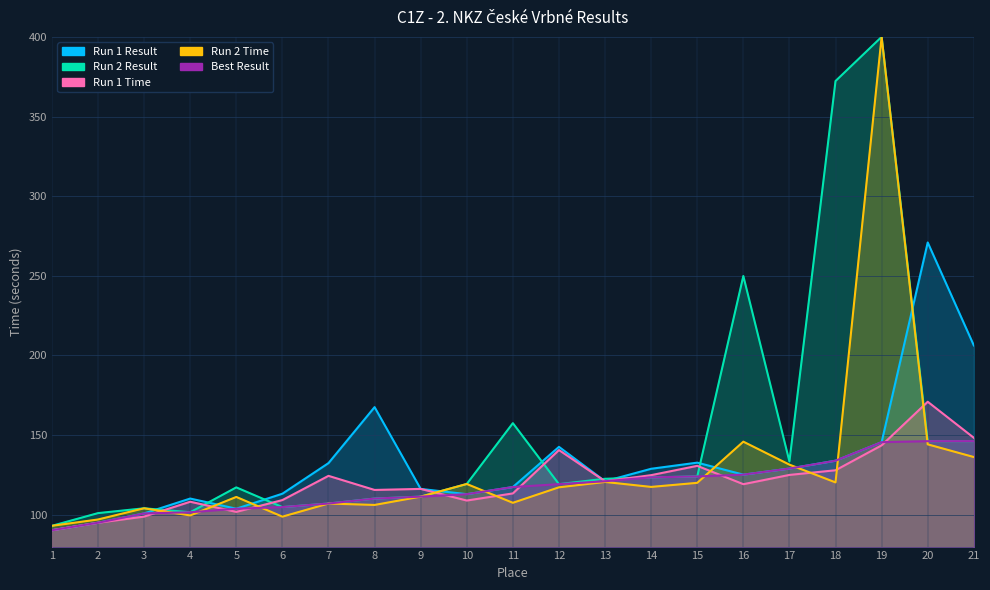

Where is Best Result nearest to the value 118?

11